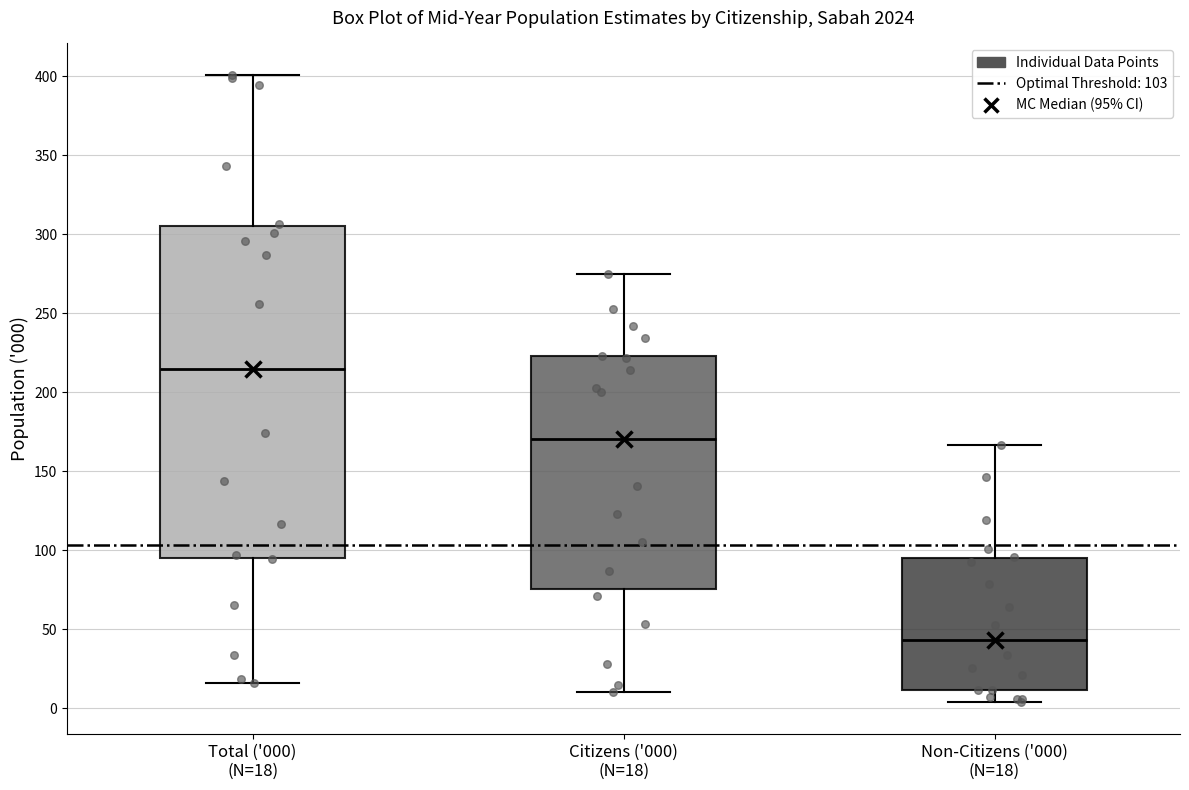

Which box's median line is the lowest?

Non-Citizens ('000) (N=18)